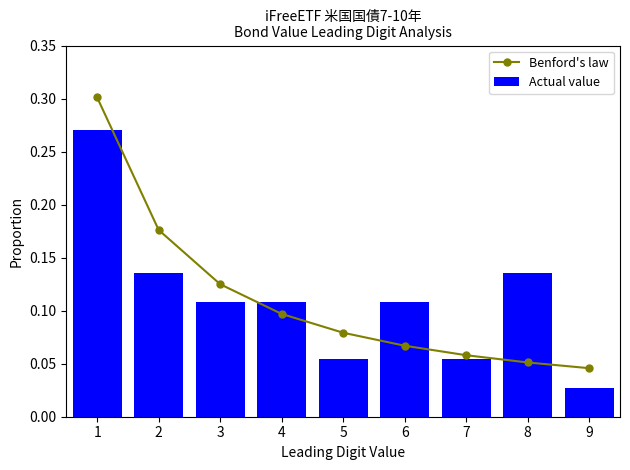

What is the difference between the maximum and second lowest values in the Benford's law series?

0.2